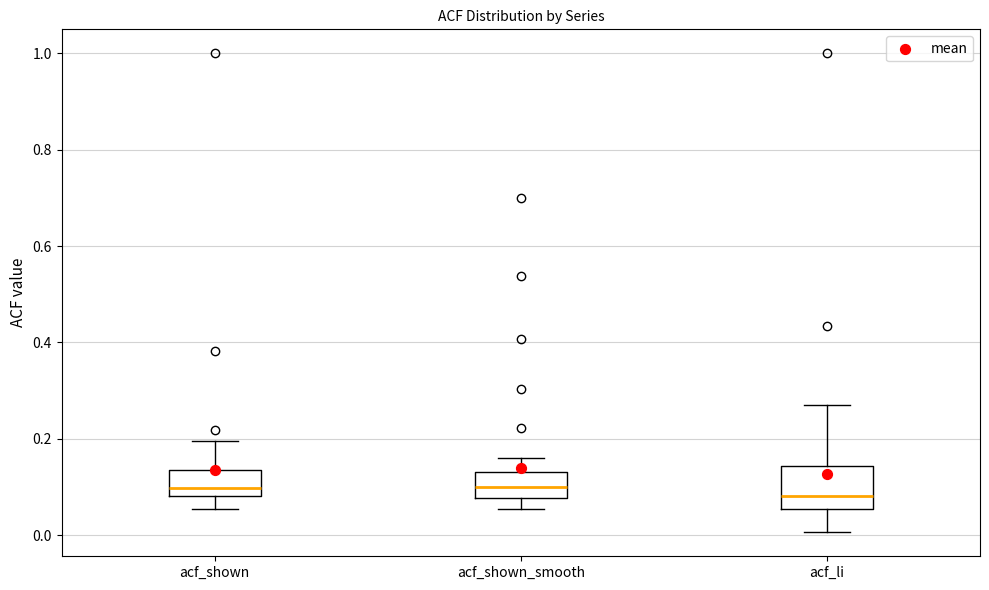

Reading left to right, transcribe this box plot: for each box, give where its median line is, the range the box spans, and where its two whiskers end, as read against the y-axis. The values are not printed on the chart, so give them approximately, as read against the axis.

acf_shown: median 0.10, box 0.08 to 0.14, whiskers 0.06 to 0.20
acf_shown_smooth: median 0.10, box 0.08 to 0.14, whiskers 0.06 to 0.16
acf_li: median 0.08, box 0.06 to 0.14, whiskers 0.00 to 0.28